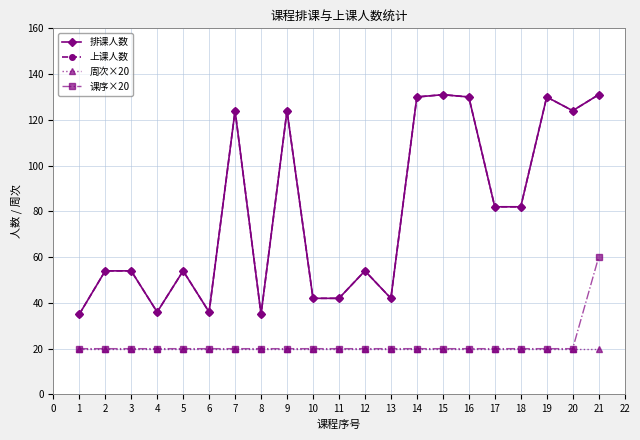

How many interior local valleys does the 上课人数 series have?

5